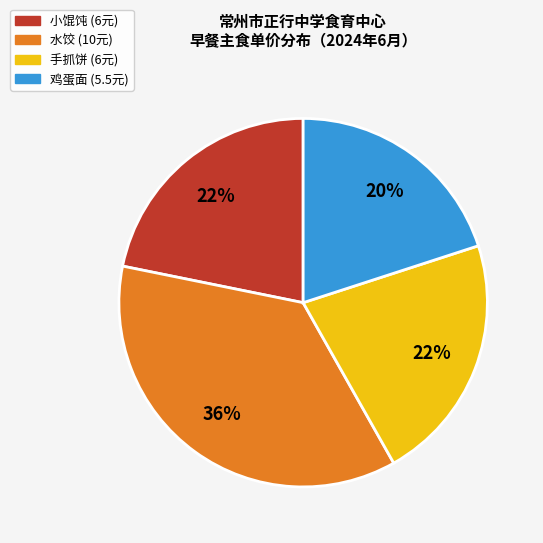

Is there a majority slice in this chart?

No